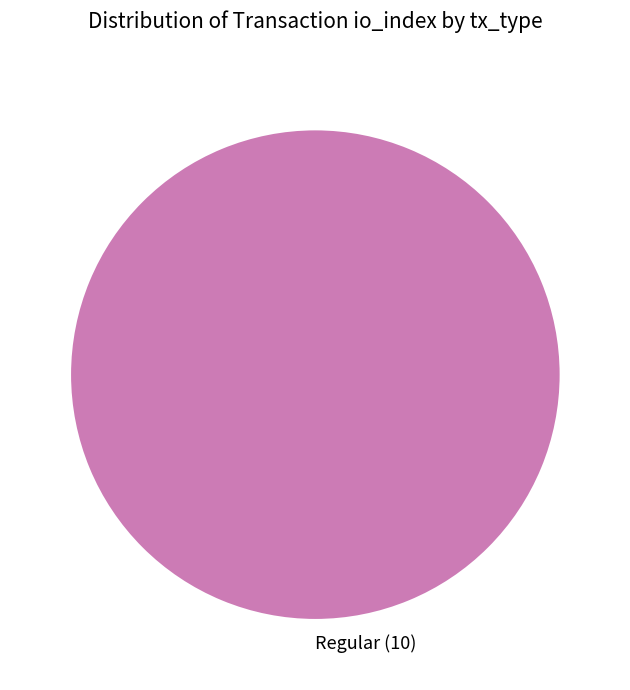

What is the majority slice?

Regular (10)